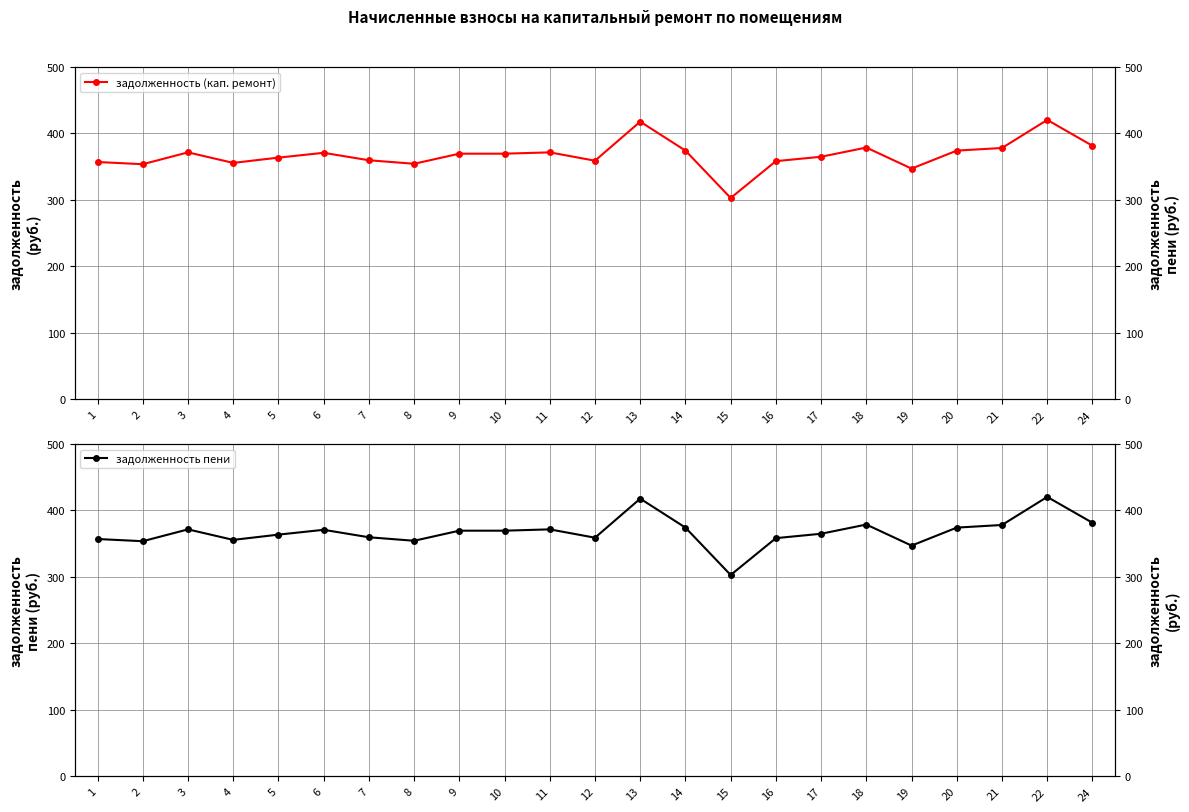

Which series changed the most between 1 and 3?

задолженность (кап. ремонт)